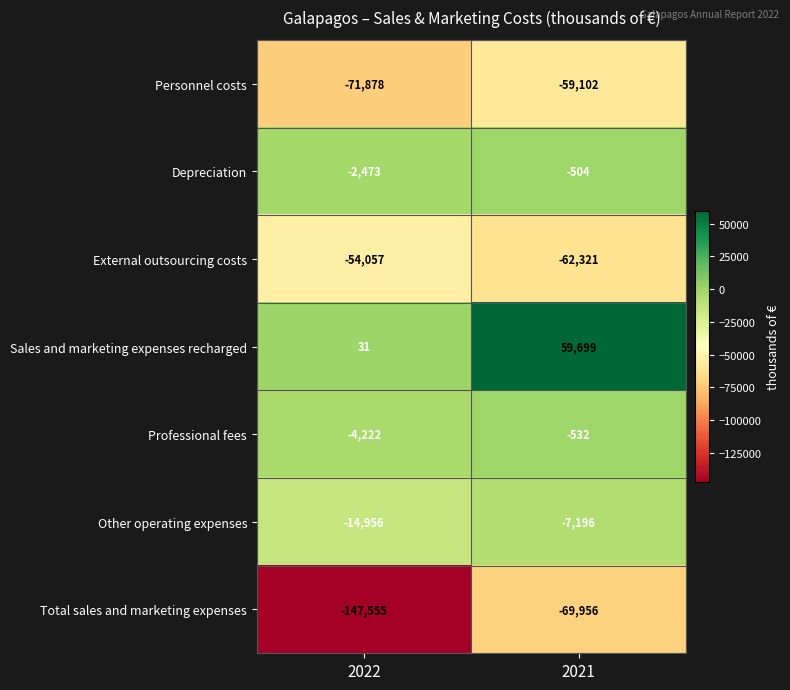

What is the difference between the maximum and minimum values in the Depreciation series?

1969